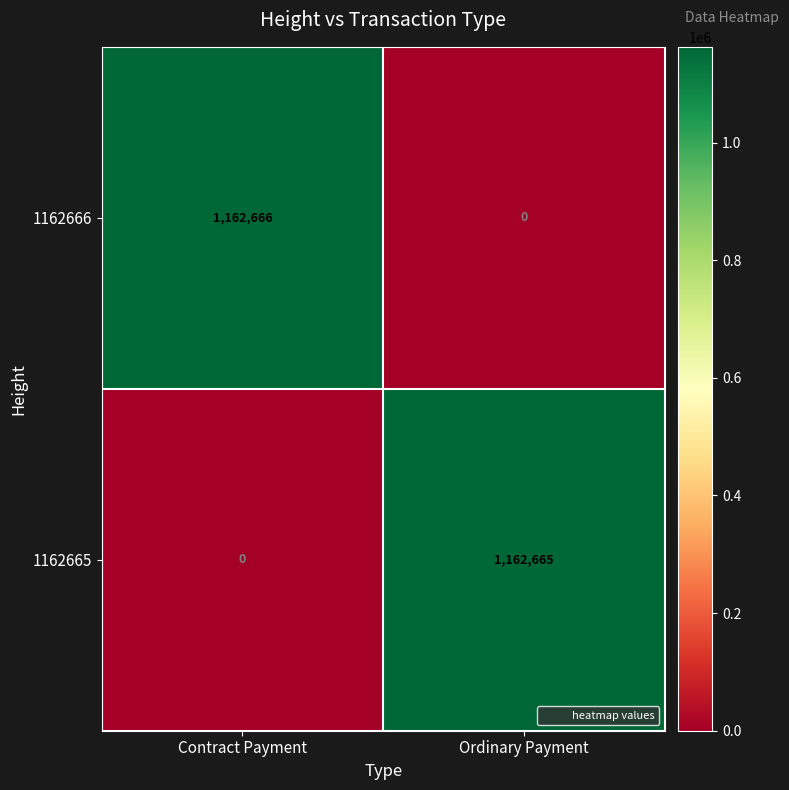

What is the spread (max minus min) of values at Contract Payment?

1162666